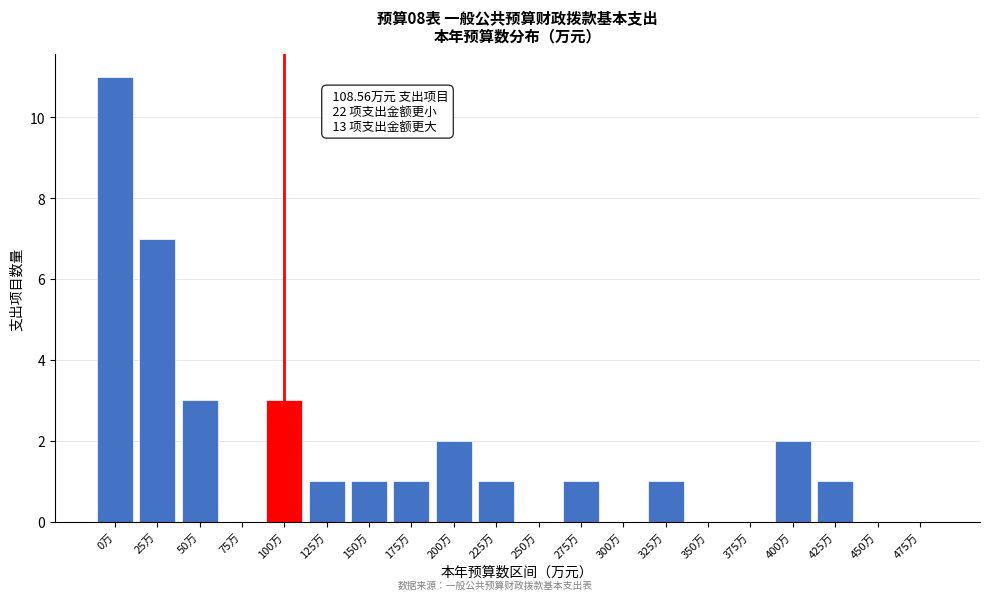

Reading left to right, transcribe all the data shown in this chart.

0万=11	25万=7	50万=3	75万=0	100万=3	125万=1	150万=1	175万=1	200万=2	225万=1	250万=0	275万=1	300万=0	325万=1	350万=0	375万=0	400万=2	425万=1	450万=0	475万=0